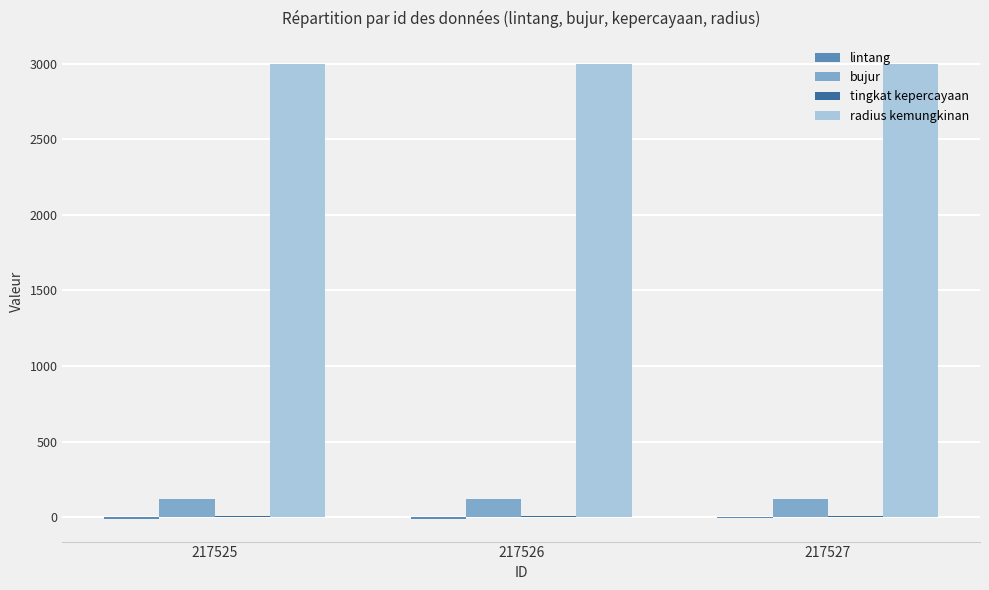

How many categories are shown in the chart?

3